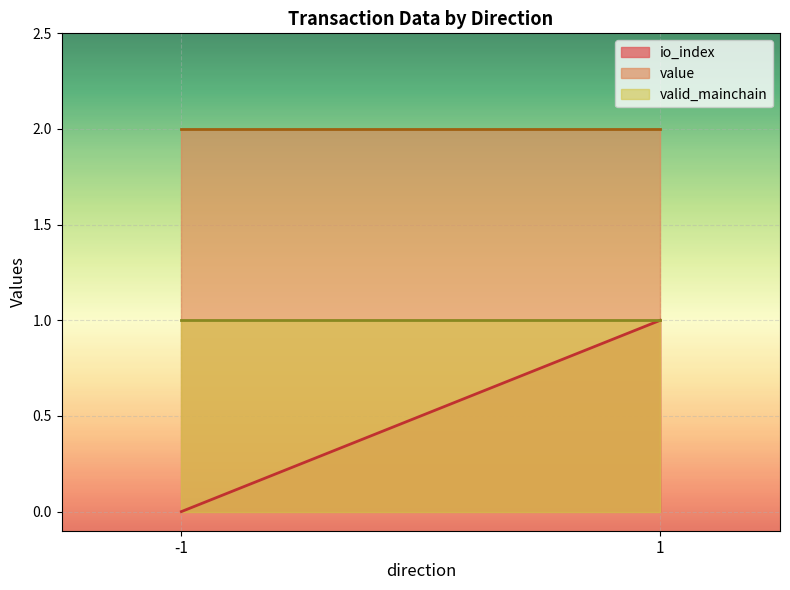

How many distinct data groups are displayed?

3